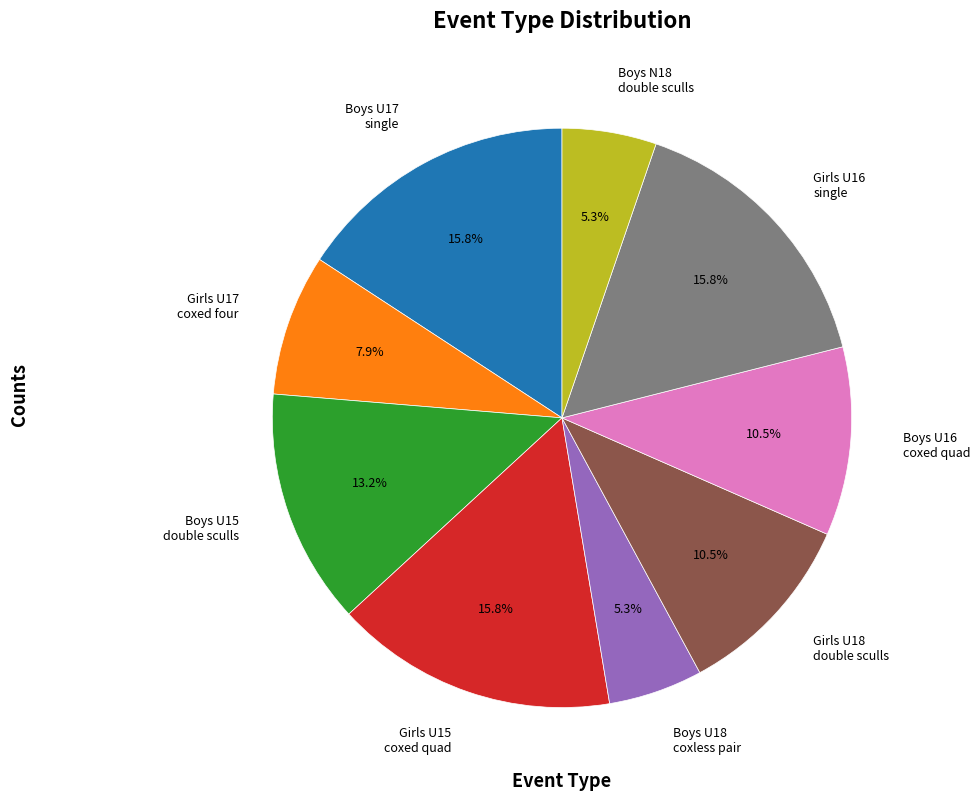

Is there any slice that represents more than half of the pie?

No